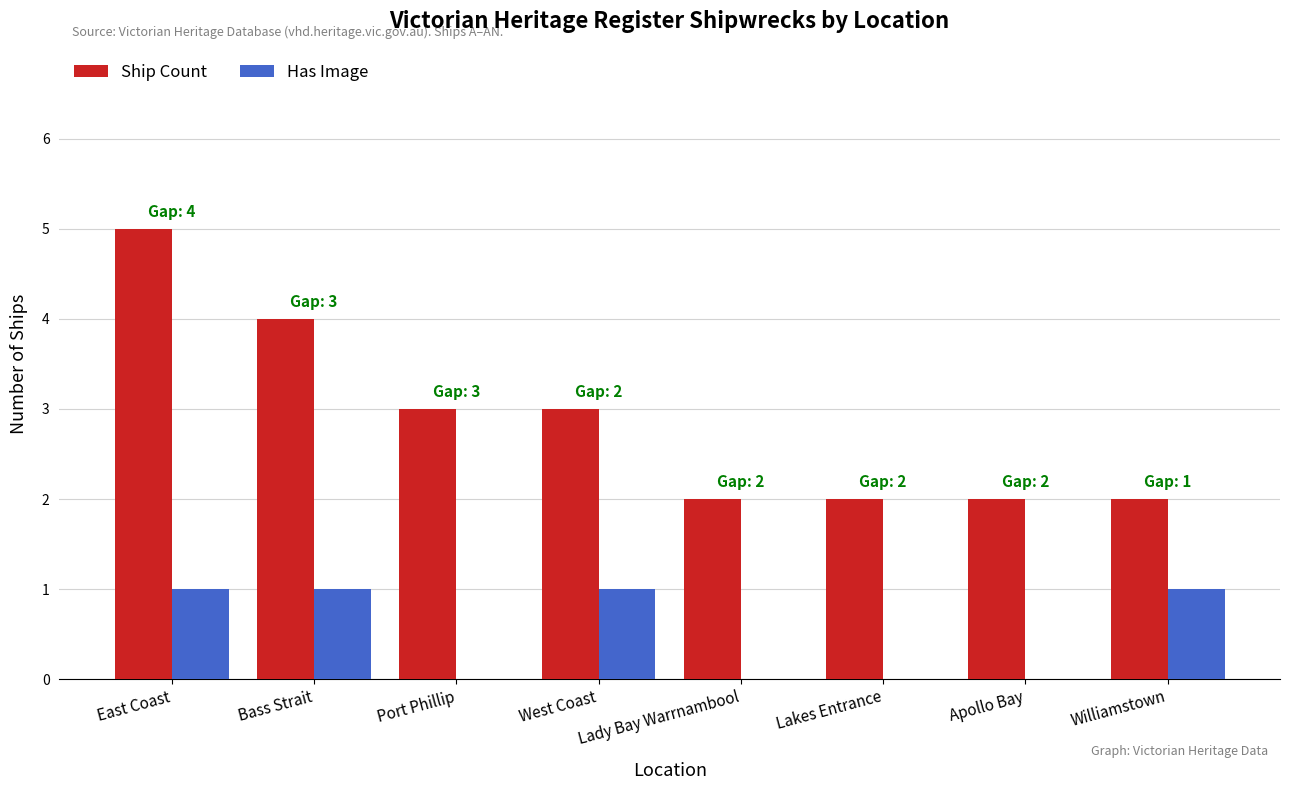

Is it true that Has Image equals 0 at Port Phillip?

True